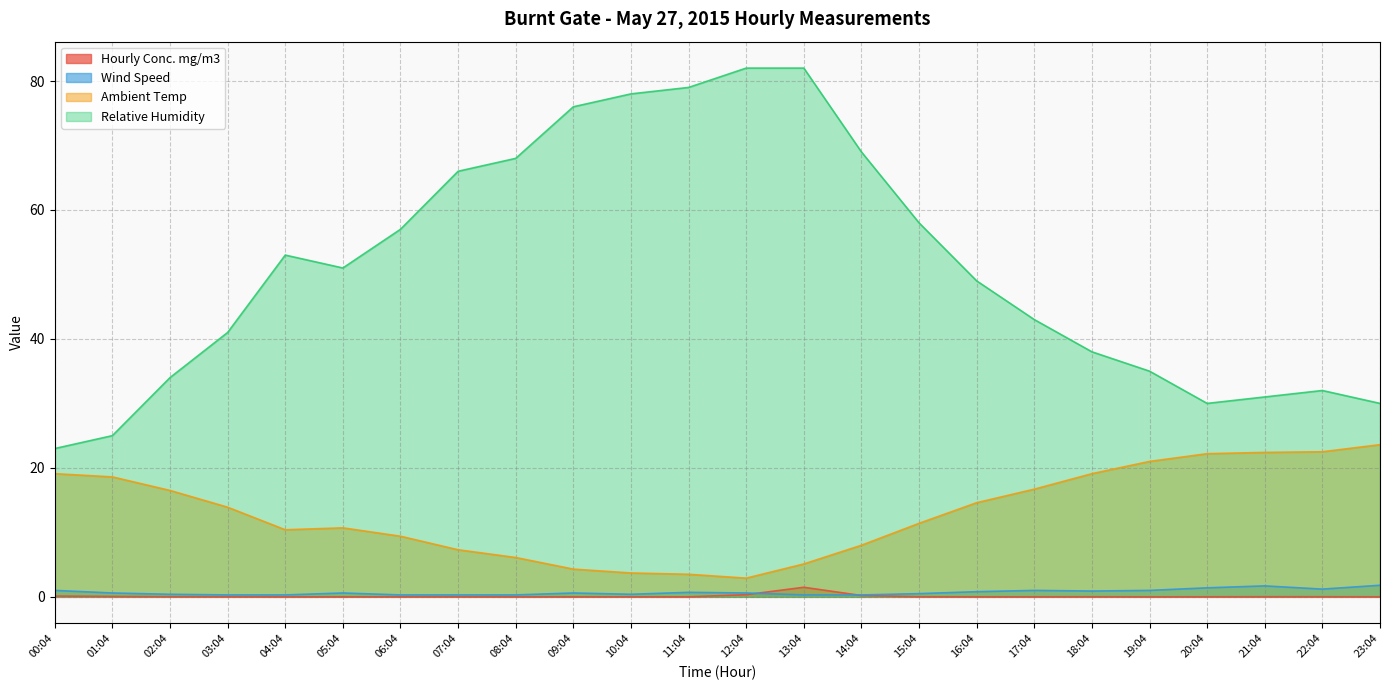

What is the average value of the Hourly Conc. mg/m3 series?

0.1